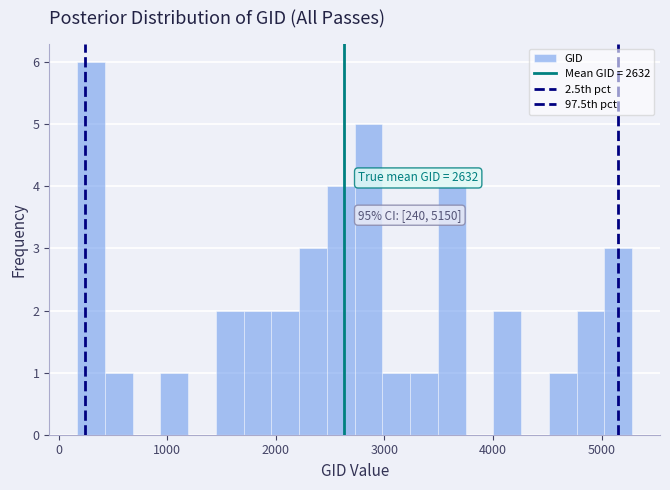

Read against the x-axis, roughly where is the centre of the tallest bar?

300